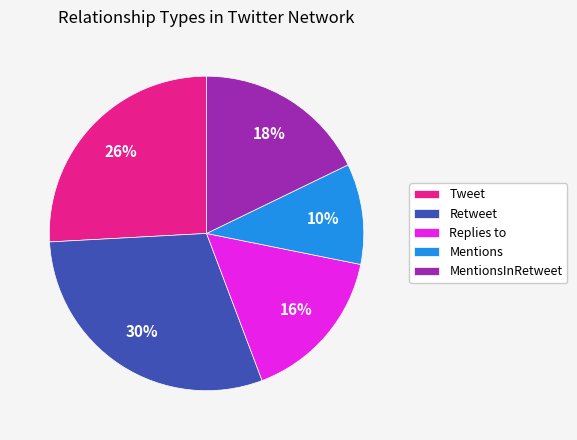

What is the ratio of the value at Mentions to the value at Retweet?

0.3